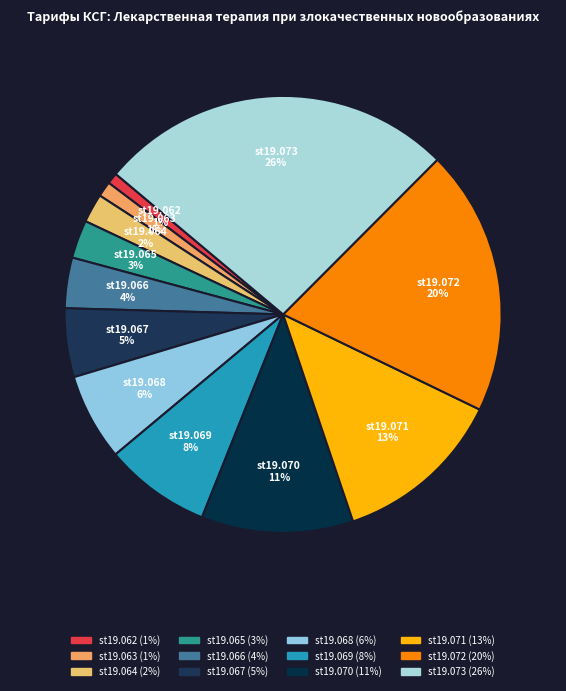

The st19.068 slice represents 6% of the pie. True or false?

True